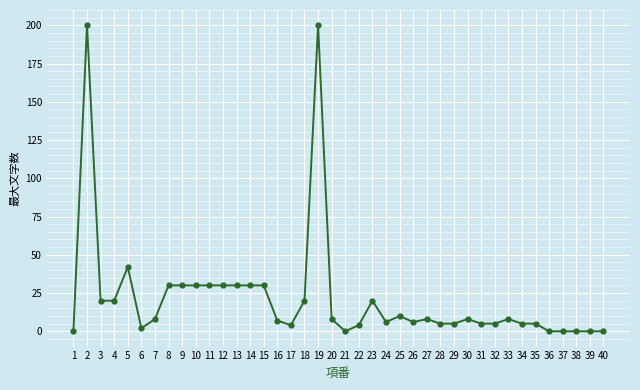

Where is the first local maximum?

2